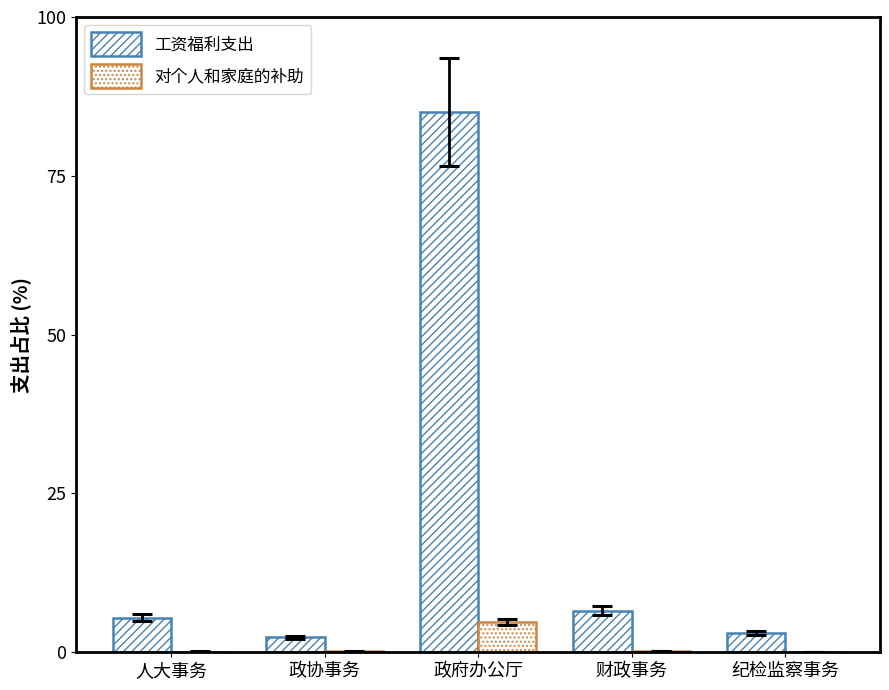

What is the difference between the second highest and second lowest values in the 工资福利支出 series?

3.5